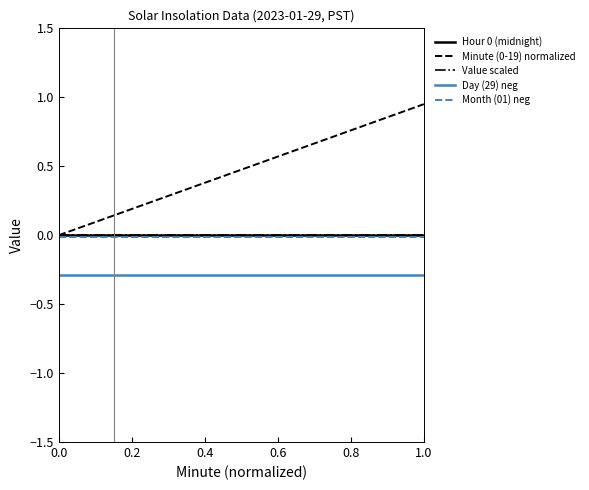

What is the value of the Day (29) neg point at the 4th from the left?

-0.3